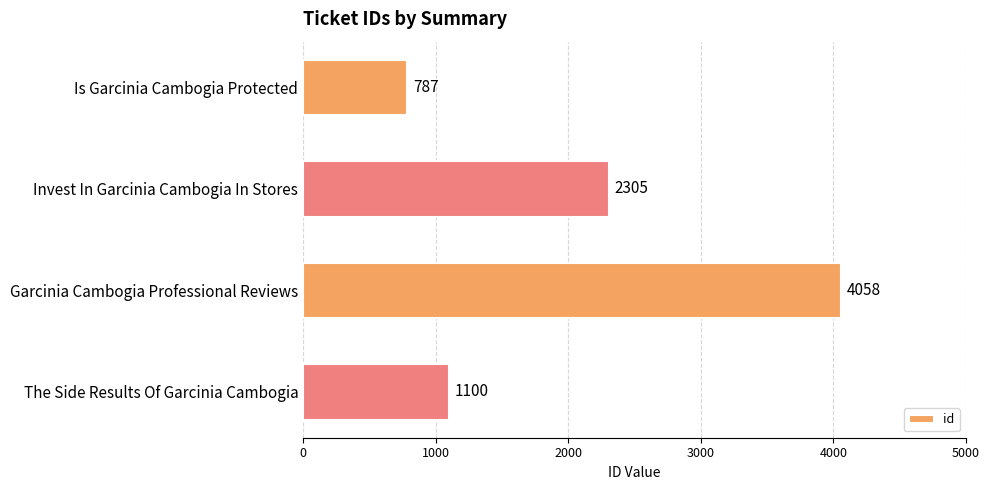

Reading bottom to top, extract all data points from this chart.

1100	4058	2305	787